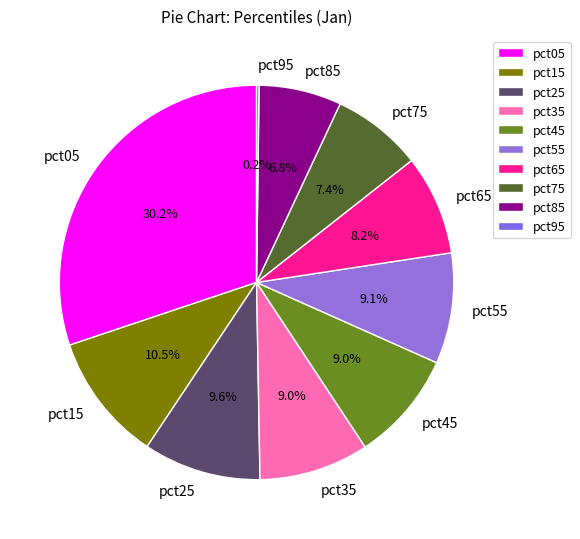

What is the ratio of the value at pct15 to the value at pct25?

1.1